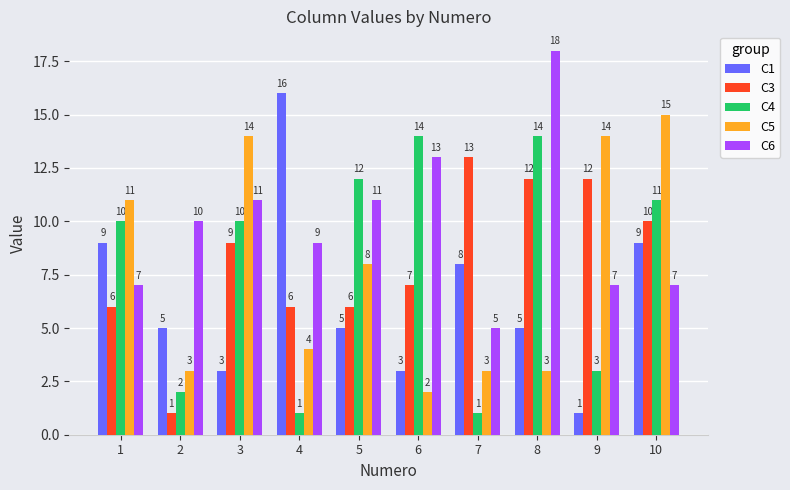

Which series changed the most between 1 and 8?

C6